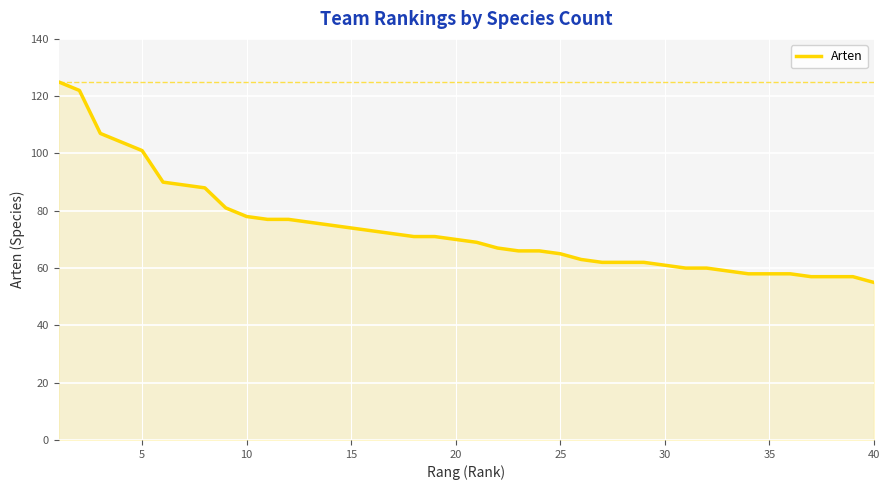

What is the difference between the maximum and second lowest values?

68